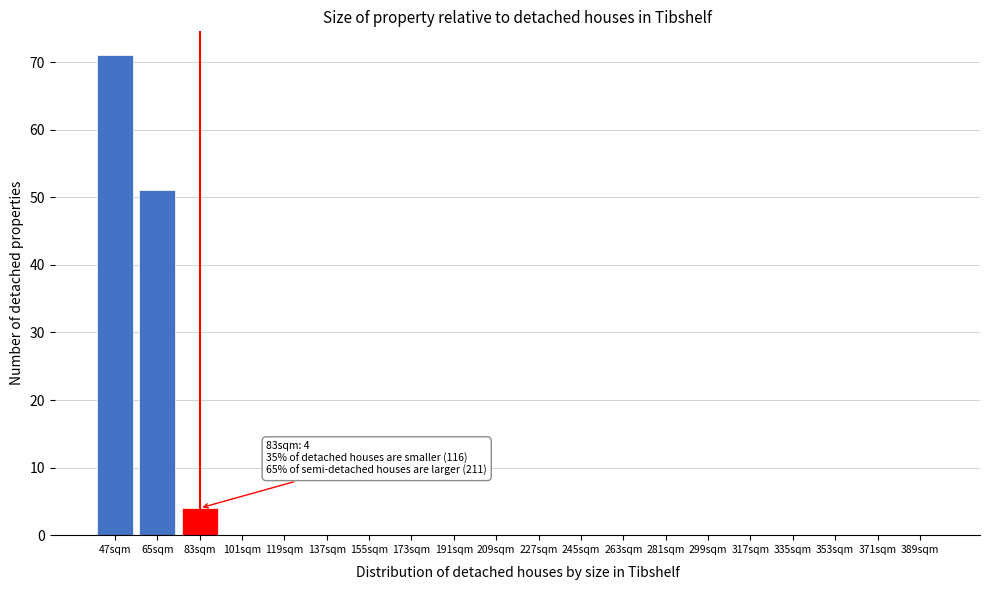

Reading left to right, extract all data points from this chart.

47sqm=71	65sqm=51	83sqm=4	101sqm=0	119sqm=0	137sqm=0	155sqm=0	173sqm=0	191sqm=0	209sqm=0	227sqm=0	245sqm=0	263sqm=0	281sqm=0	299sqm=0	317sqm=0	335sqm=0	353sqm=0	371sqm=0	389sqm=0